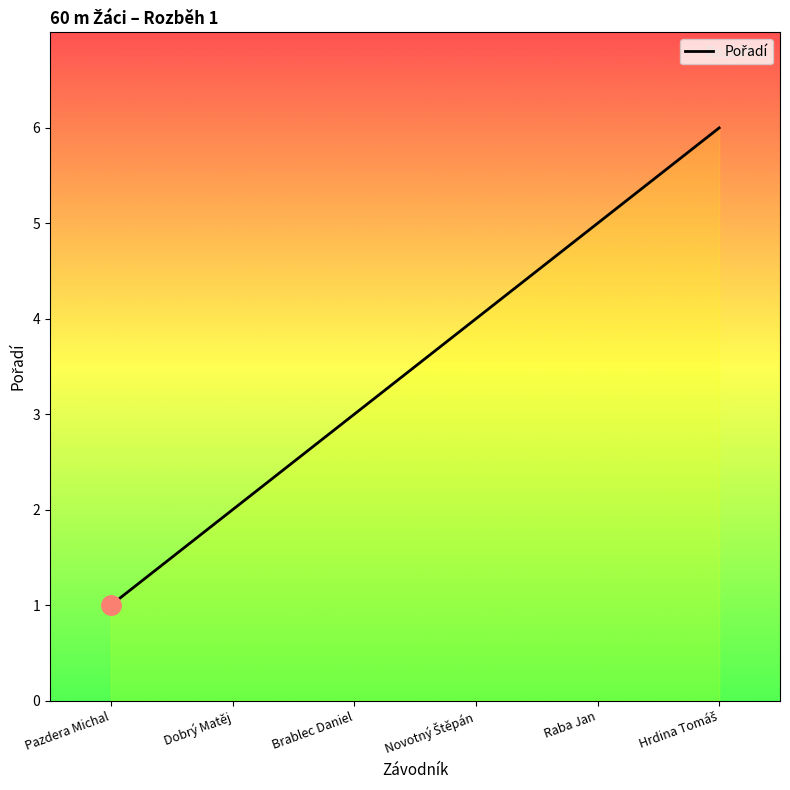

What is the difference between the maximum and minimum values?

5.0